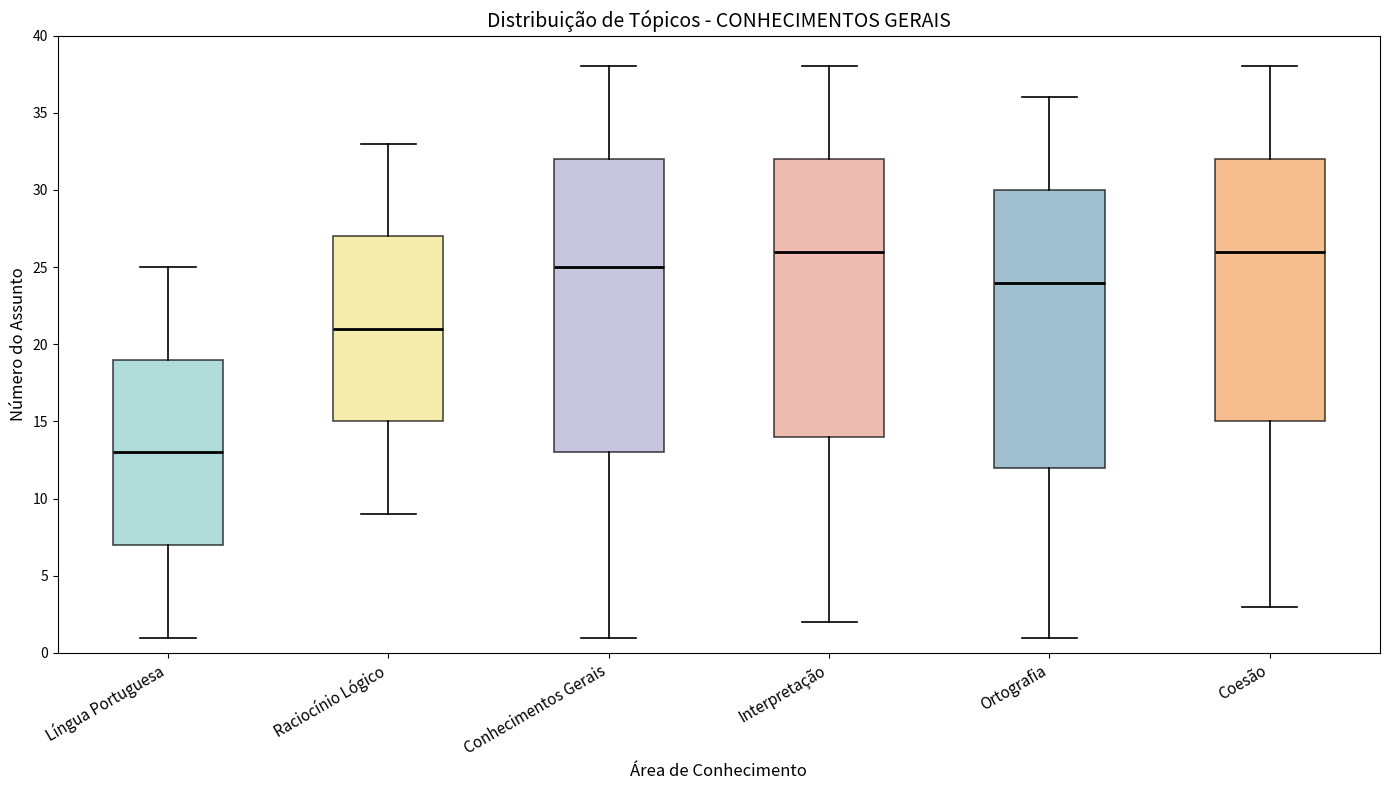

Reading left to right, read every box against the y-axis: the position of its median line, the range the box covers, and the ends of its whiskers. The values are not printed on the chart, so give them approximately, as read against the axis.

Língua Portuguesa: median 13, box 7 to 19, whiskers 1 to 25
Raciocínio Lógico: median 21, box 15 to 27, whiskers 9 to 33
Conhecimentos Gerais: median 25, box 13 to 32, whiskers 1 to 38
Interpretação: median 26, box 14 to 32, whiskers 2 to 38
Ortografia: median 24, box 12 to 30, whiskers 1 to 36
Coesão: median 26, box 15 to 32, whiskers 3 to 38